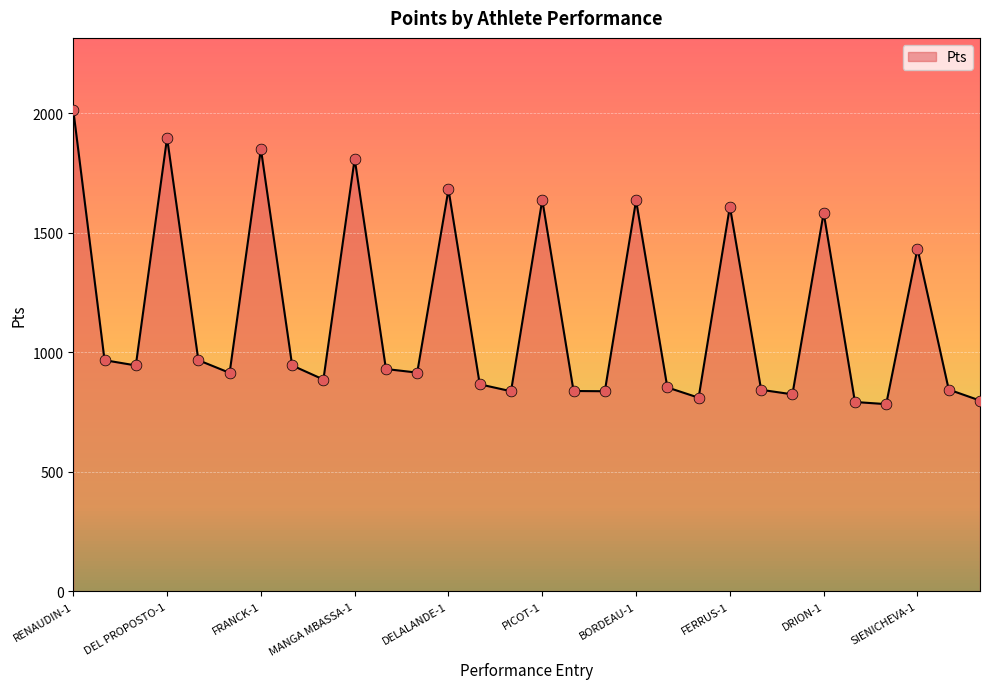

What is the greatest value displayed?

2014